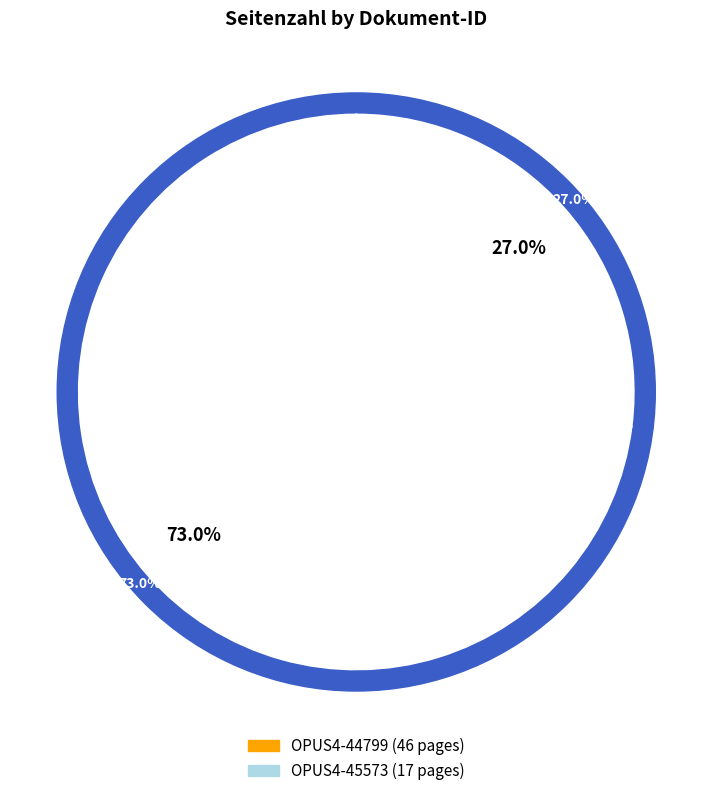

Rank the categories by value from lowest to highest.

OPUS4-45573, OPUS4-44799